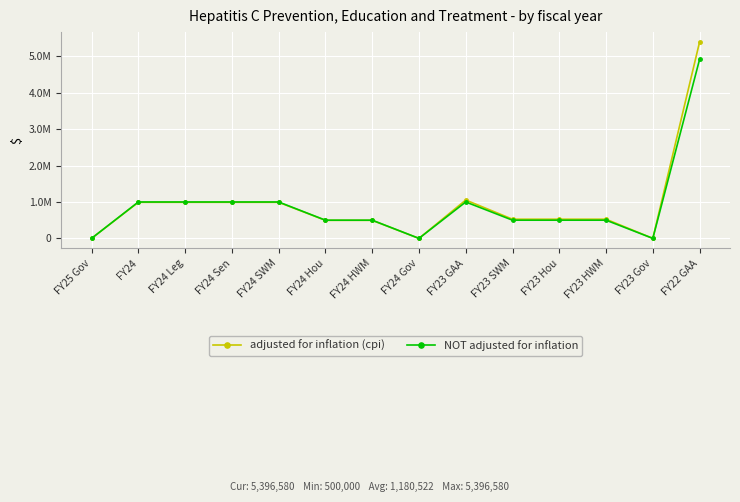

At which category is the sum across all series the highest?

FY22 GAA